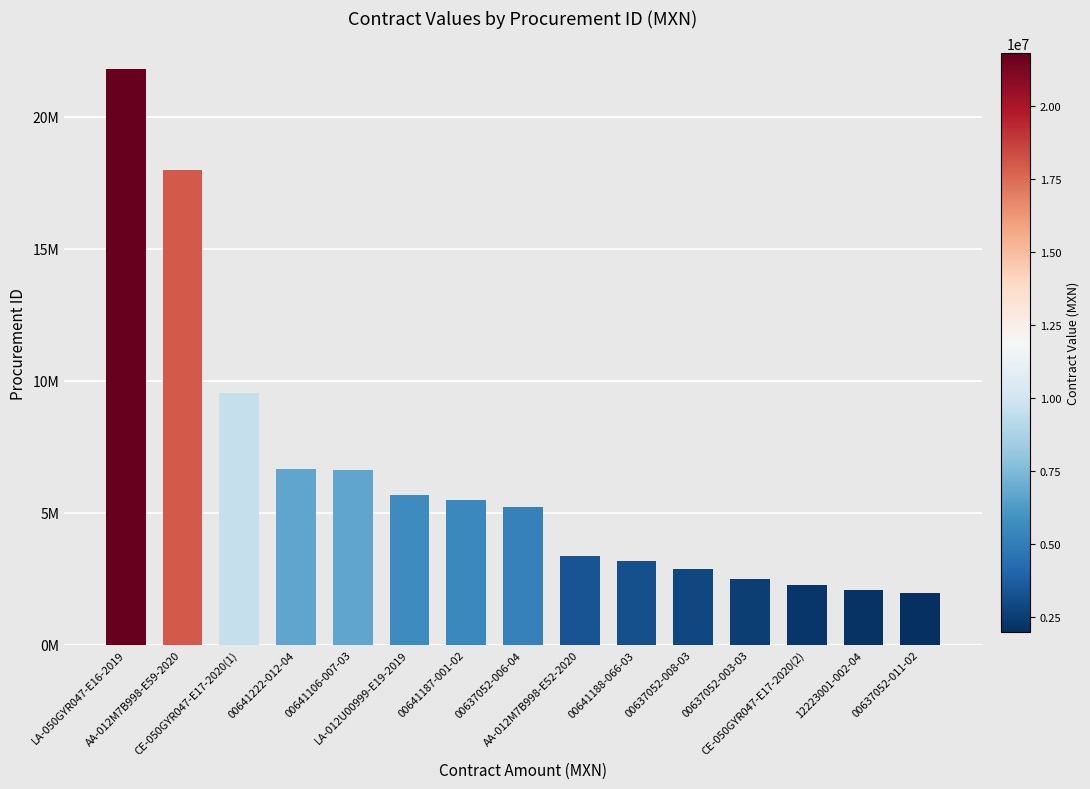

Does the chart contain any negative values?

No